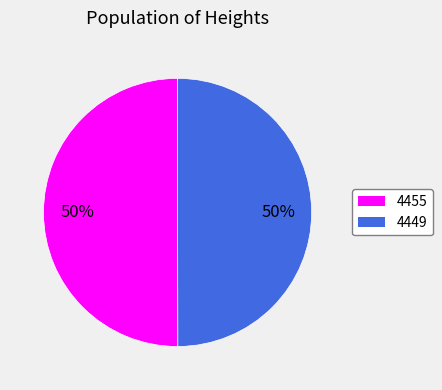

What percentage is the 4455 slice, to the nearest percent?

50%